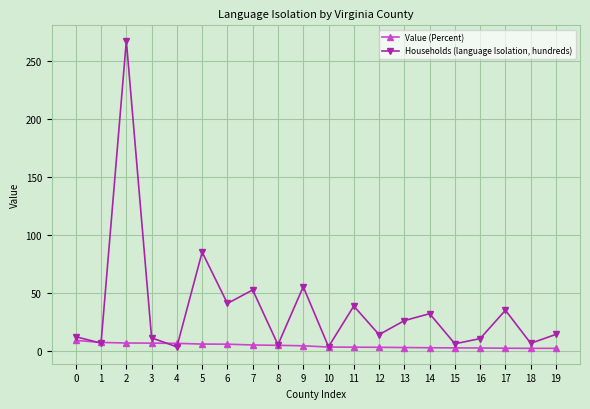

Rank the series by their average value, from highest to lowest.

Households (language Isolation, hundreds), Value (Percent)